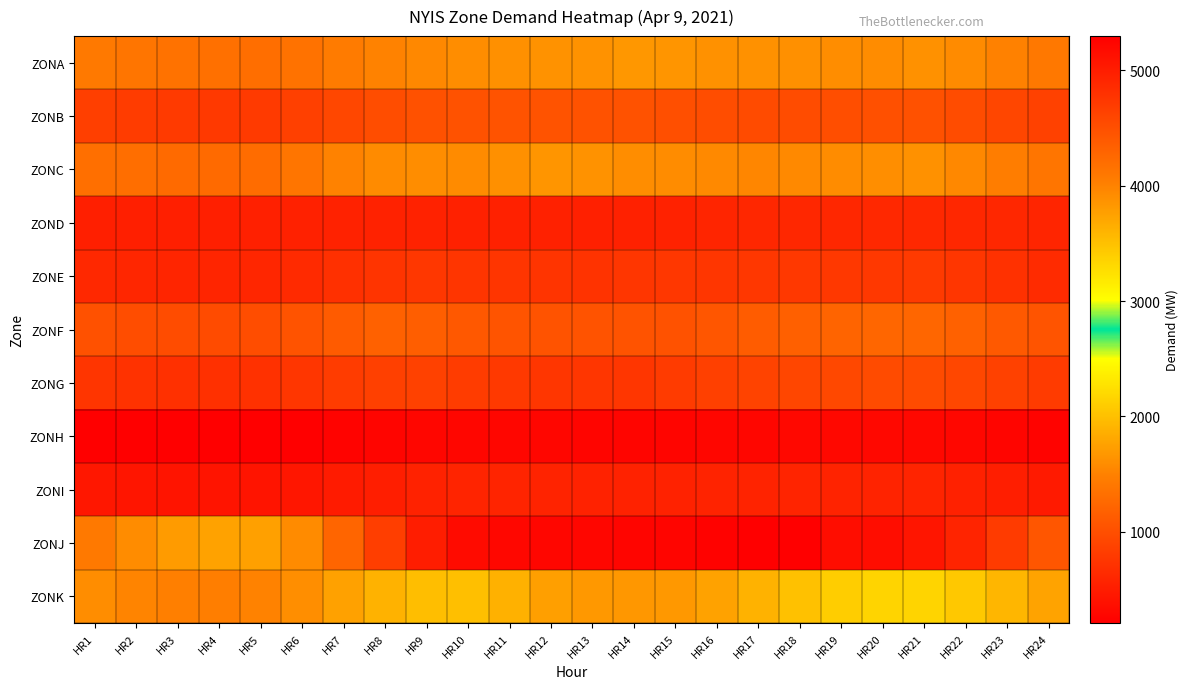

Which series has the largest range (max minus min)?

ZONJ